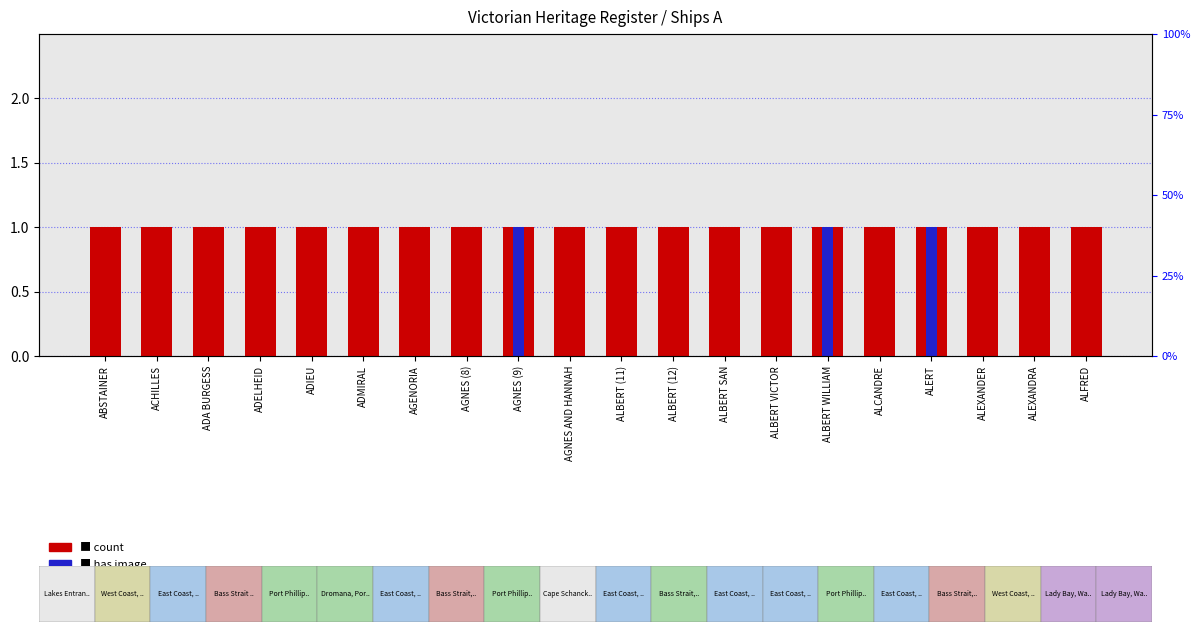

Is the value of count at ADIEU greater than the value of has image at AGENORIA?

Yes